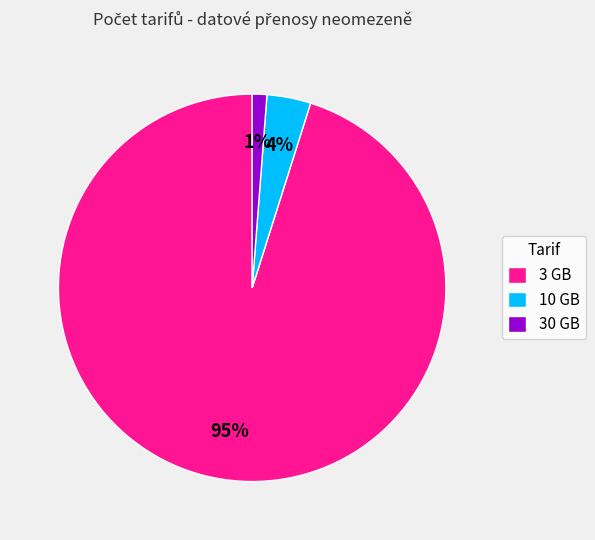

How many segments does this pie chart have?

3